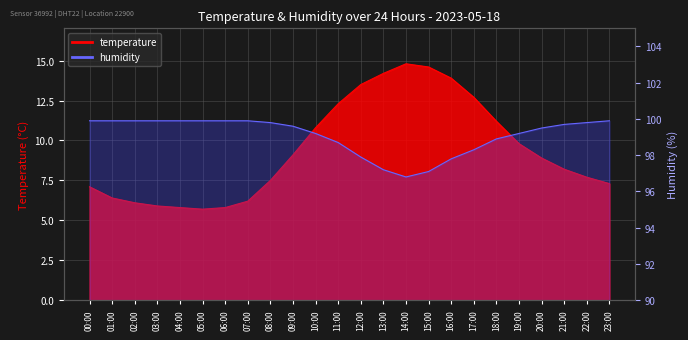

How many data points in temperature are above 8?

13